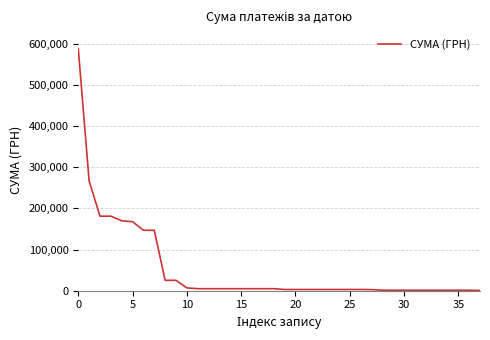

What is the greatest value displayed?

587619.4